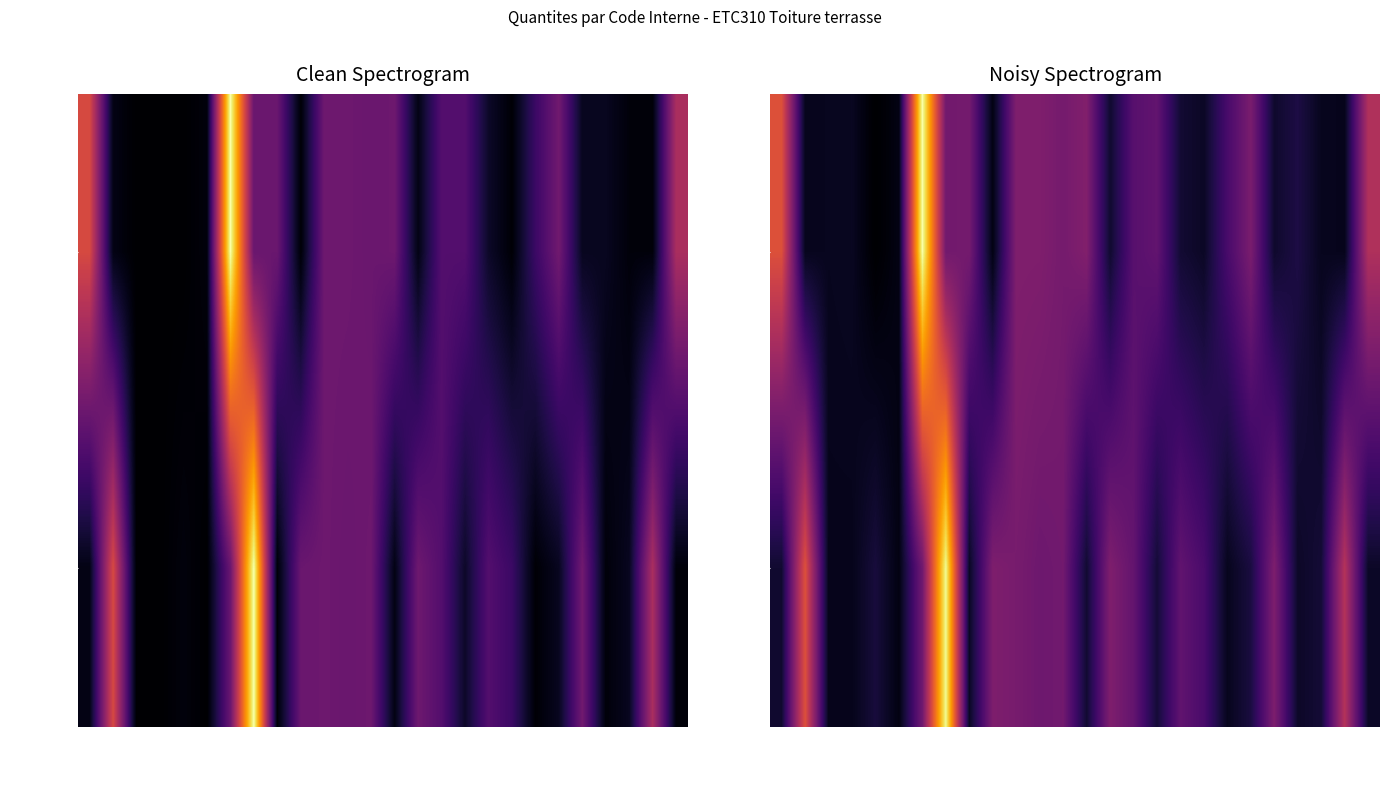

Rank the series by their average value, from highest to lowest.

Quantite_2, Quantite_1